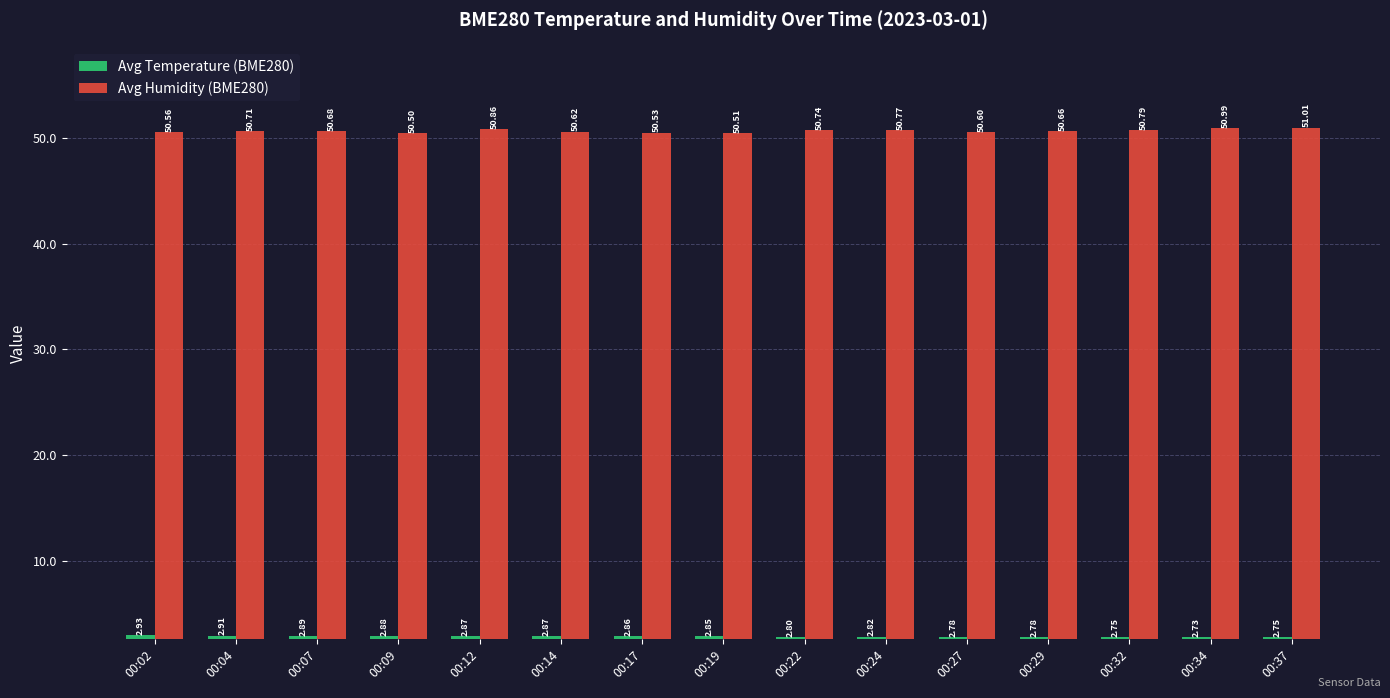

Read the Avg Temperature (BME280) value at 00:32.

2.8